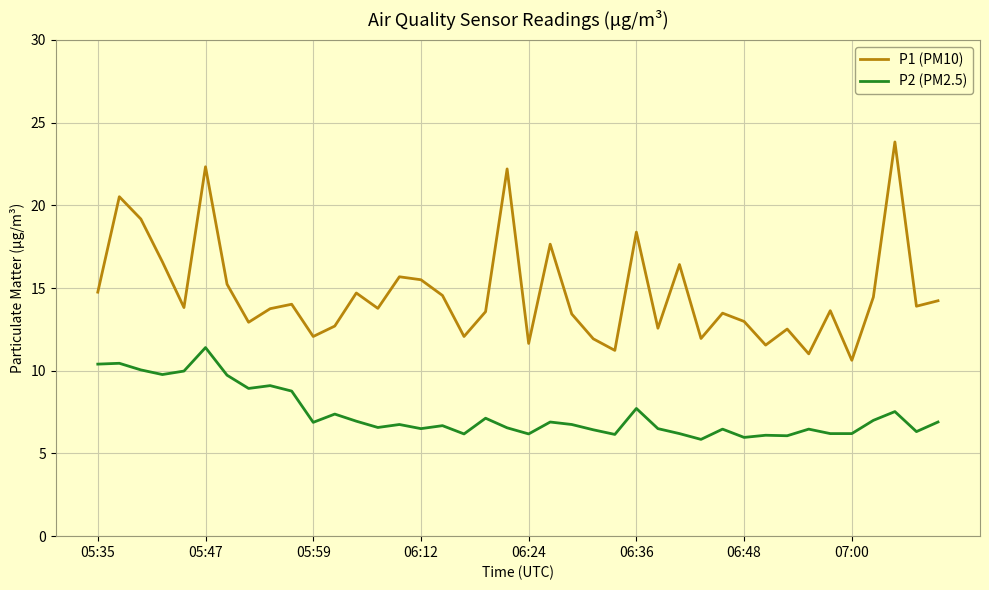

Which series has the largest range (max minus min)?

P1 (PM10)